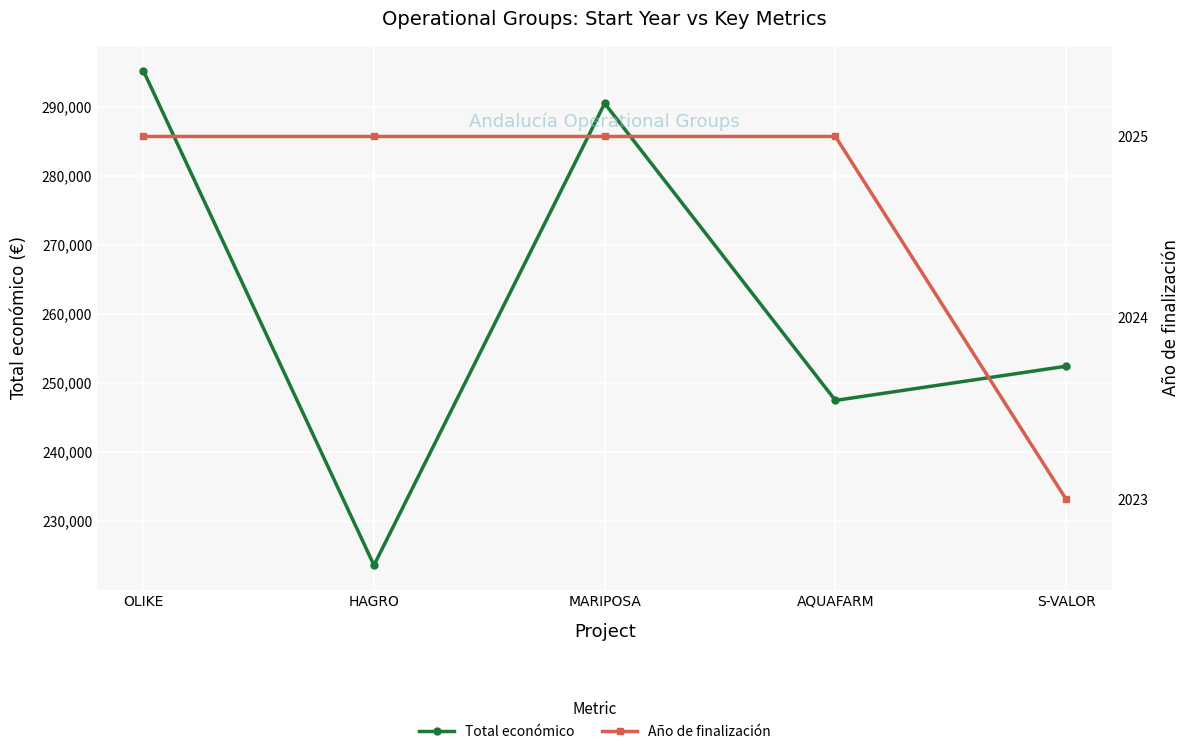

True or false: Año de finalización and Total económico intersect in this chart.

False